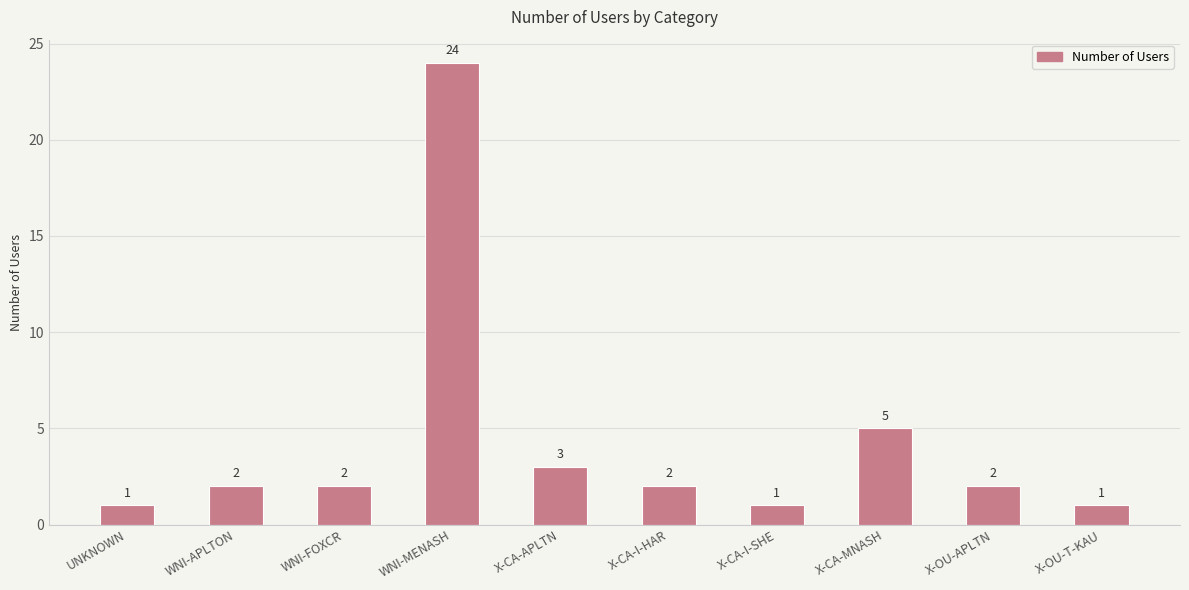

The chart shows a value of 0 at X-CA-I-SHE. True or false?

False